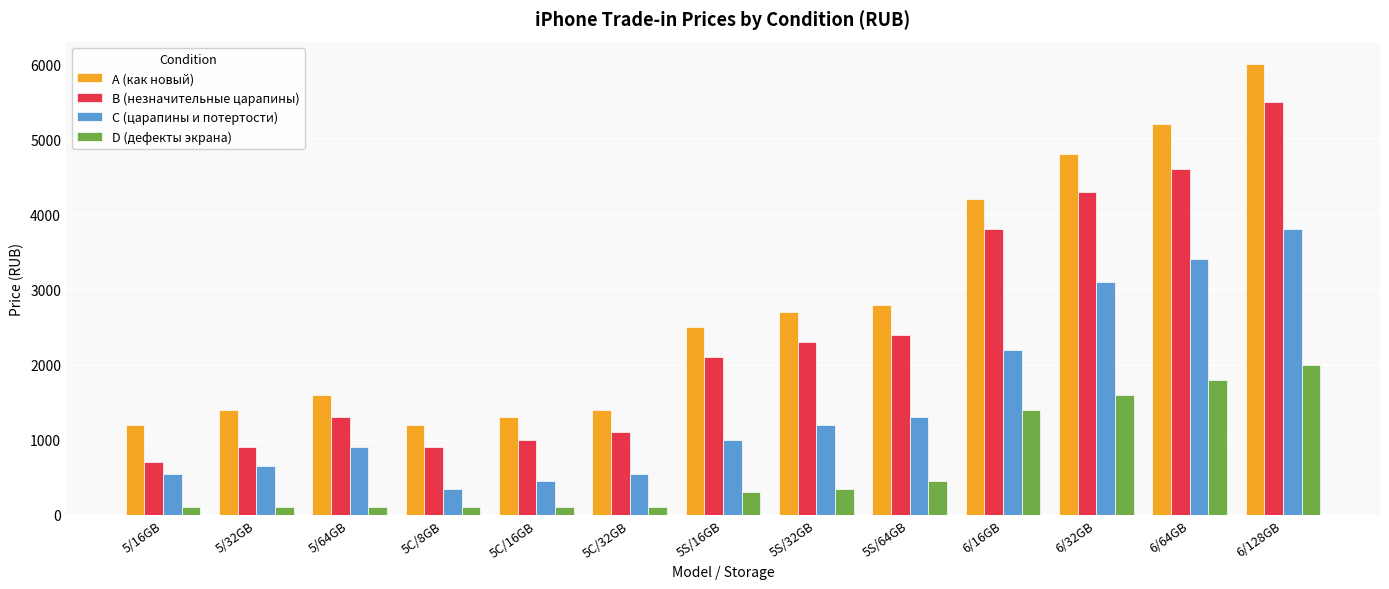

What is the sum of the C (царапины и потертости) values at 6/128GB and 5/64GB?

4700